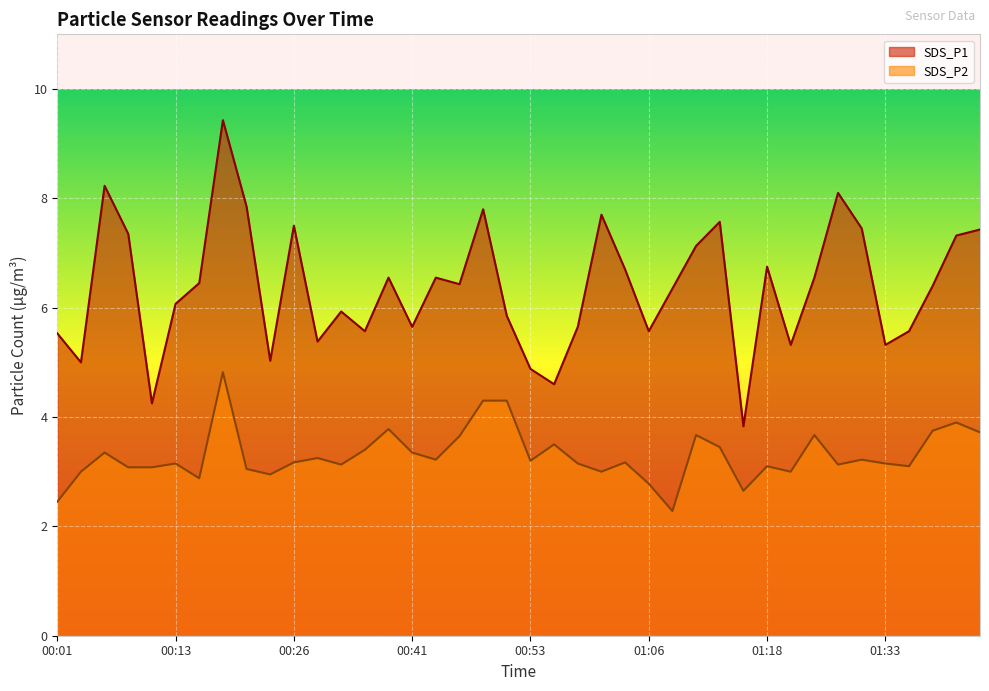

Reading left to right, extract all data points from this chart.

SDS_P1: 5.5	5.0	8.2	7.3	4.2	6.1	6.5	9.4	7.8	5.0	7.5	5.4	5.9	5.6	6.5	5.7	6.5	6.4	7.8	5.8	4.9	4.6	5.7	7.7	6.7	5.6	6.3	7.1	7.6	3.8	6.8	5.3	6.5	8.1	7.5	5.3	5.6	6.4	7.3	7.4
SDS_P2: 2.5	3.0	3.4	3.1	3.1	3.1	2.9	4.8	3.0	3.0	3.2	3.2	3.1	3.4	3.8	3.4	3.2	3.6	4.3	4.3	3.2	3.5	3.1	3.0	3.2	2.8	2.3	3.7	3.5	2.6	3.1	3.0	3.7	3.1	3.2	3.1	3.1	3.8	3.9	3.7